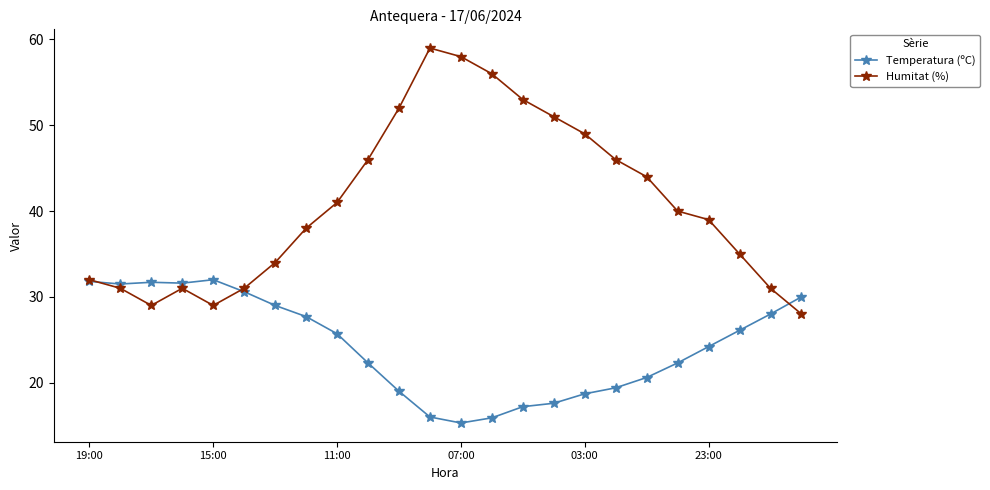

How many lines are shown in the chart?

2